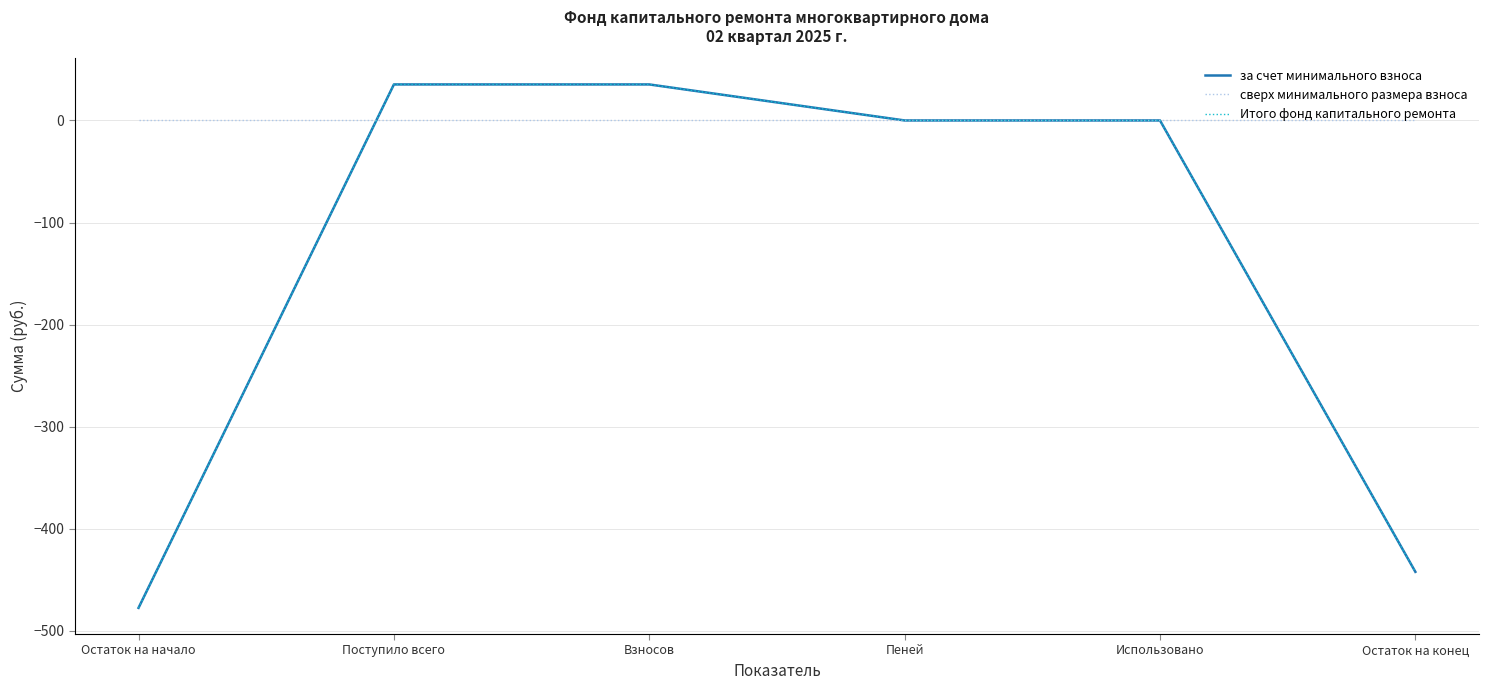

Does the chart display data point markers on the line(s)?

No